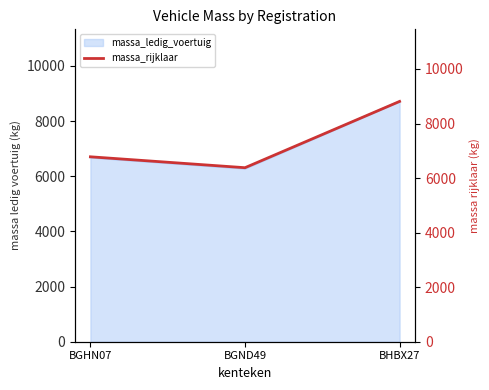

What is the sum of the values at BGHN07 and BHBX27?

15590